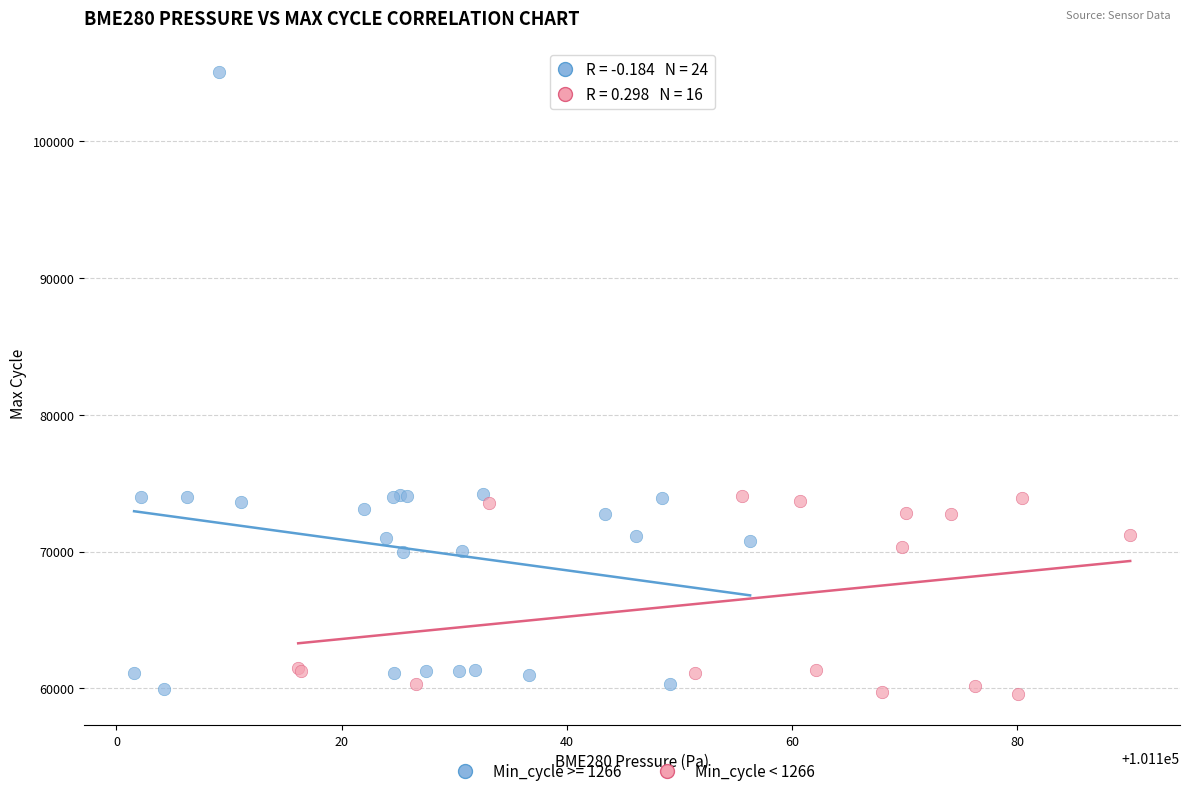

Which series contains the highest Y value?

Min_cycle >= 1266